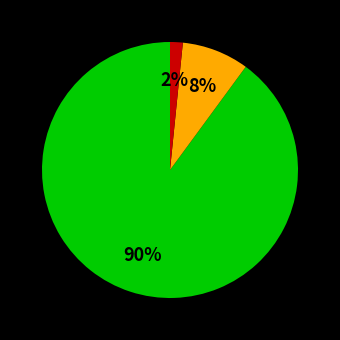

Does any single category account for the majority?

Yes